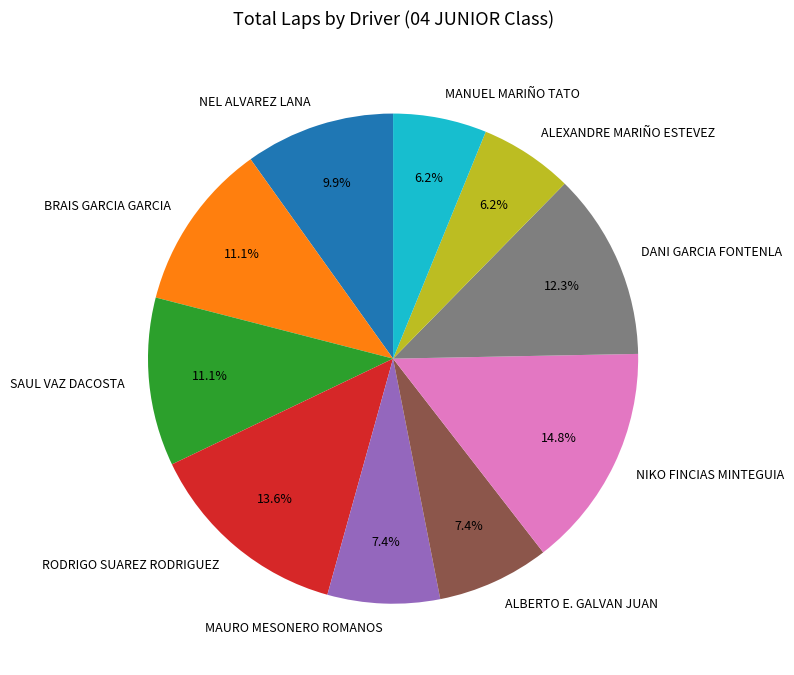

What is the ratio of the value at SAUL VAZ DACOSTA to the value at BRAIS GARCIA GARCIA?

1.0